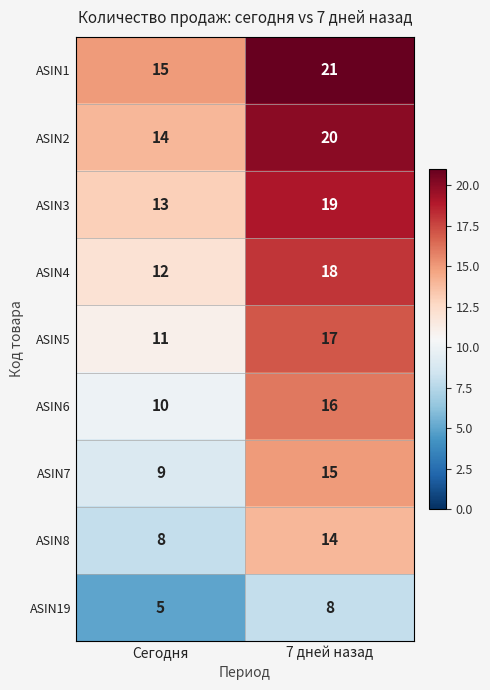

What is the spread (max minus min) of values at 7 дней назад?

13